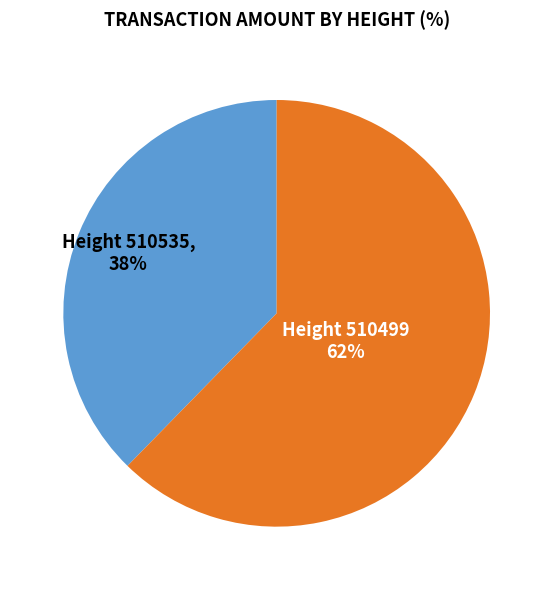

Does any single category account for the majority?

Yes